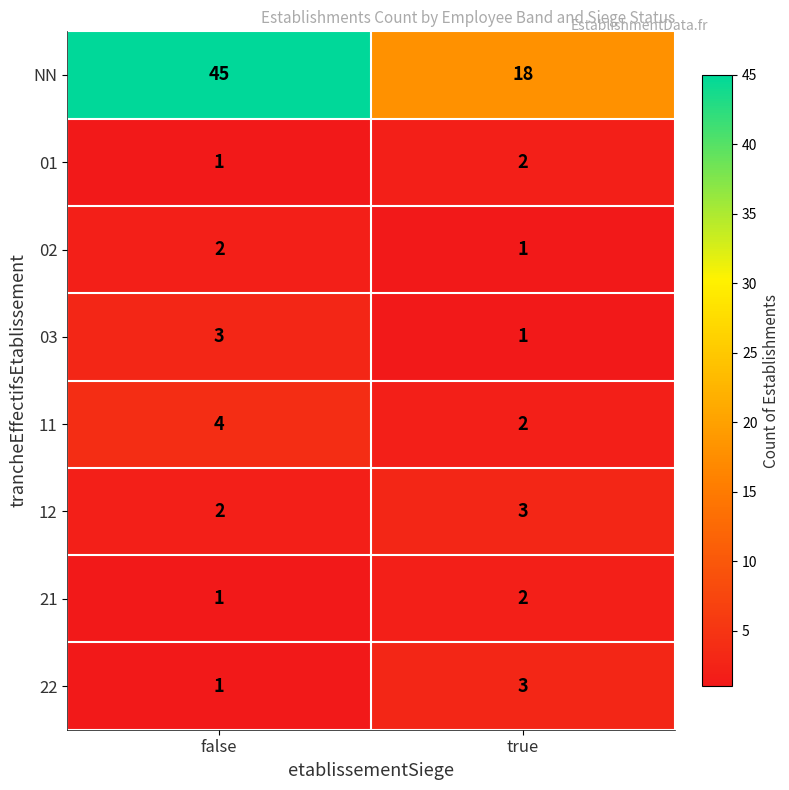

Is the value of 12 at false greater than the value of NN at true?

No